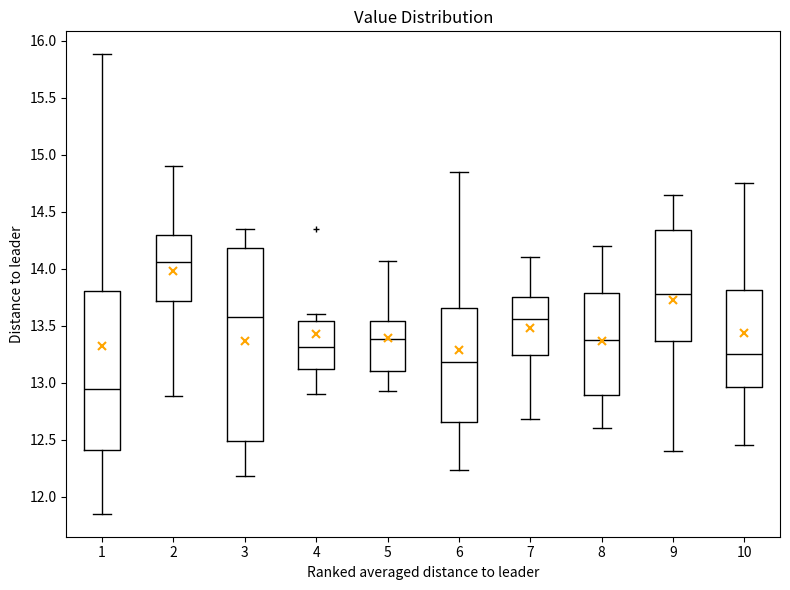

Reading left to right, transcribe this box plot: for each box, give where its median line is, the range the box spans, and where its two whiskers end, as read against the y-axis. The values are not printed on the chart, so give them approximately, as read against the axis.

1: median 12.95, box 12.40 to 13.80, whiskers 11.85 to 15.90
2: median 14.05, box 13.70 to 14.30, whiskers 12.90 to 14.90
3: median 13.60, box 12.50 to 14.20, whiskers 12.20 to 14.35
4: median 13.30, box 13.10 to 13.55, whiskers 12.90 to 13.60
5: median 13.40, box 13.10 to 13.55, whiskers 12.95 to 14.05
6: median 13.20, box 12.65 to 13.65, whiskers 12.25 to 14.85
7: median 13.55, box 13.25 to 13.75, whiskers 12.70 to 14.10
8: median 13.40, box 12.90 to 13.80, whiskers 12.60 to 14.20
9: median 13.80, box 13.35 to 14.35, whiskers 12.40 to 14.65
10: median 13.25, box 12.95 to 13.80, whiskers 12.45 to 14.75